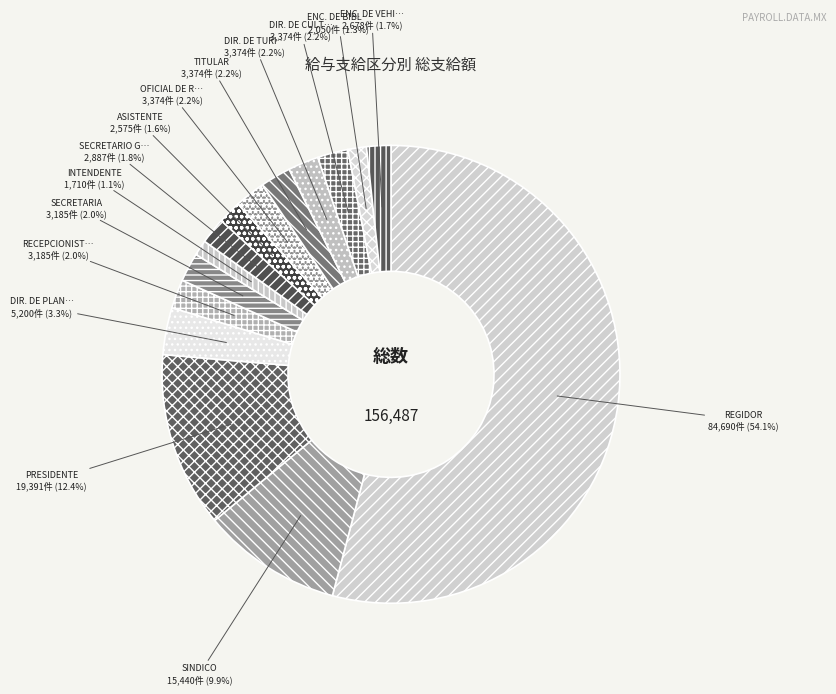

Count the number of slices in the pie.

15